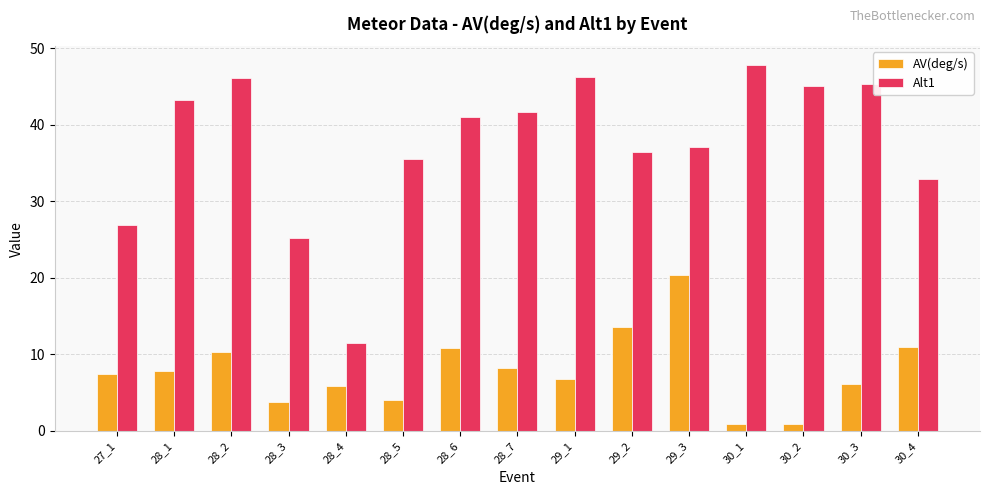

Rank the series at 28_5 from highest to lowest value.

Alt1, AV(deg/s)